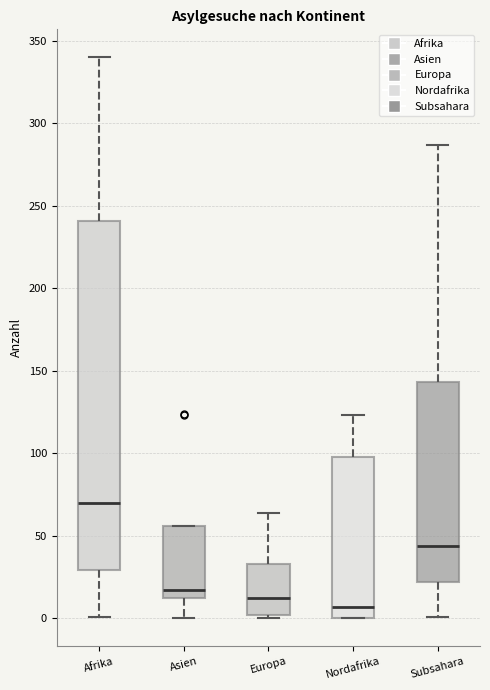

Which box has the highest median line?

Afrika